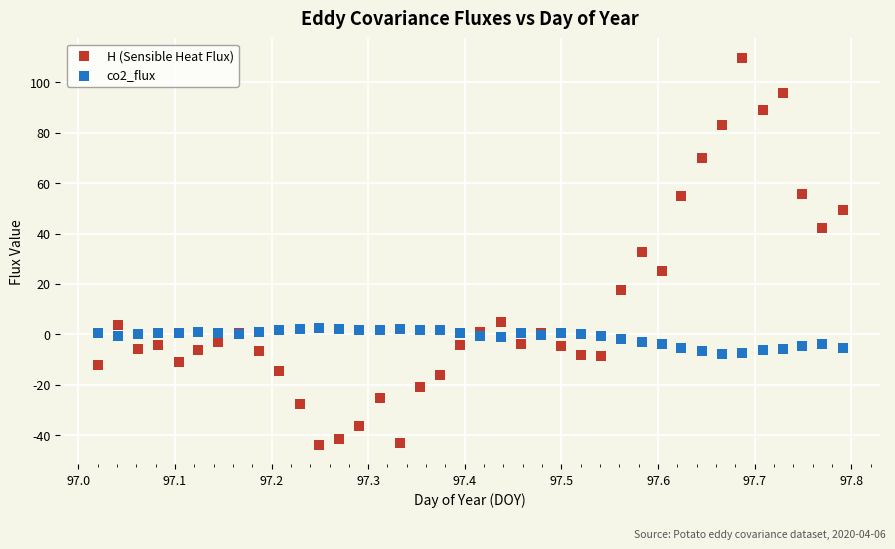

Which series has the widest spread of Y values?

H (Sensible Heat Flux)